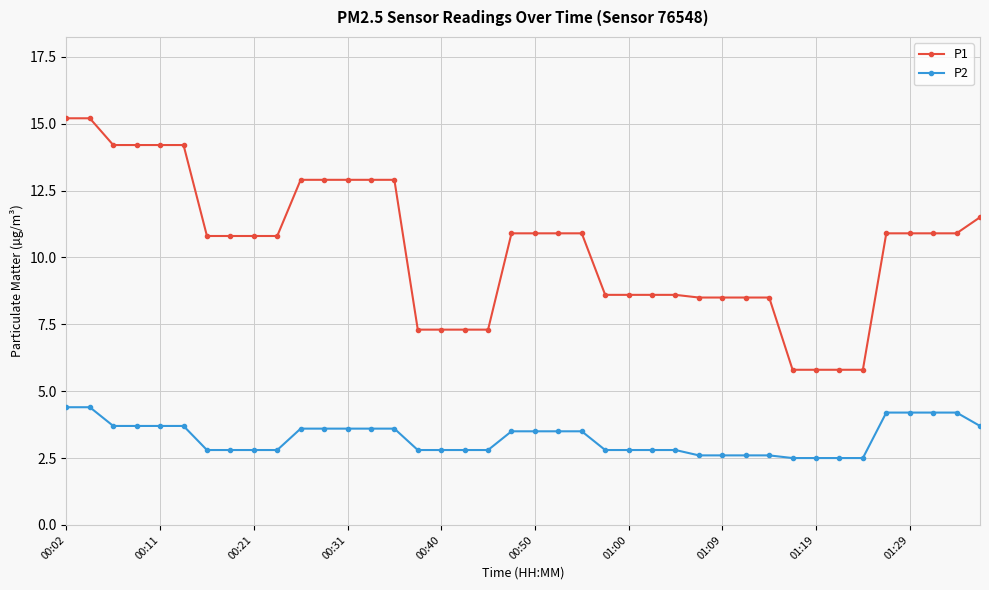

What is the value of the P1 point at the 37th from the left?

10.9